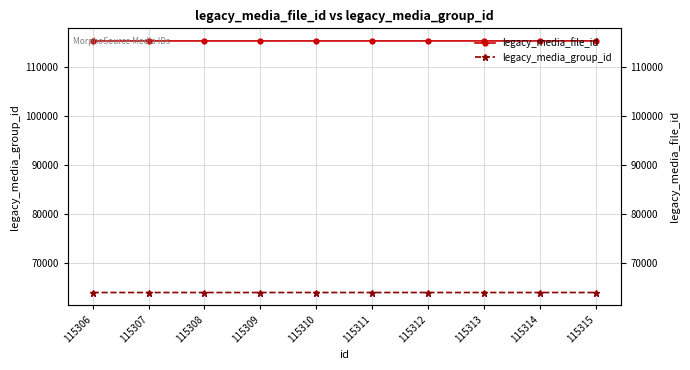

Count the legacy_media_file_id values in the range 115308 to 115313.

6